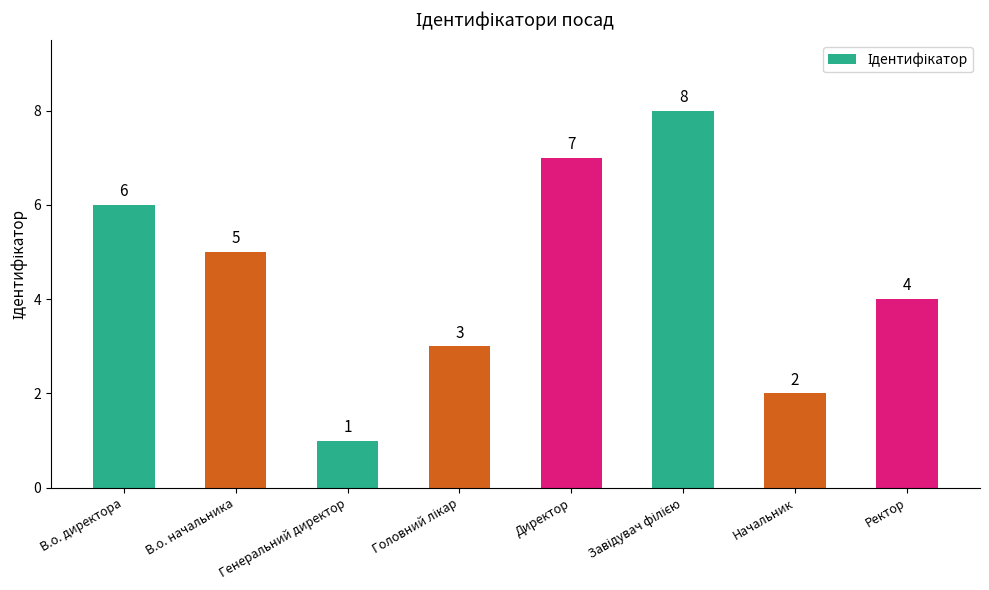

At which label is the value closest to 4?

Ректор